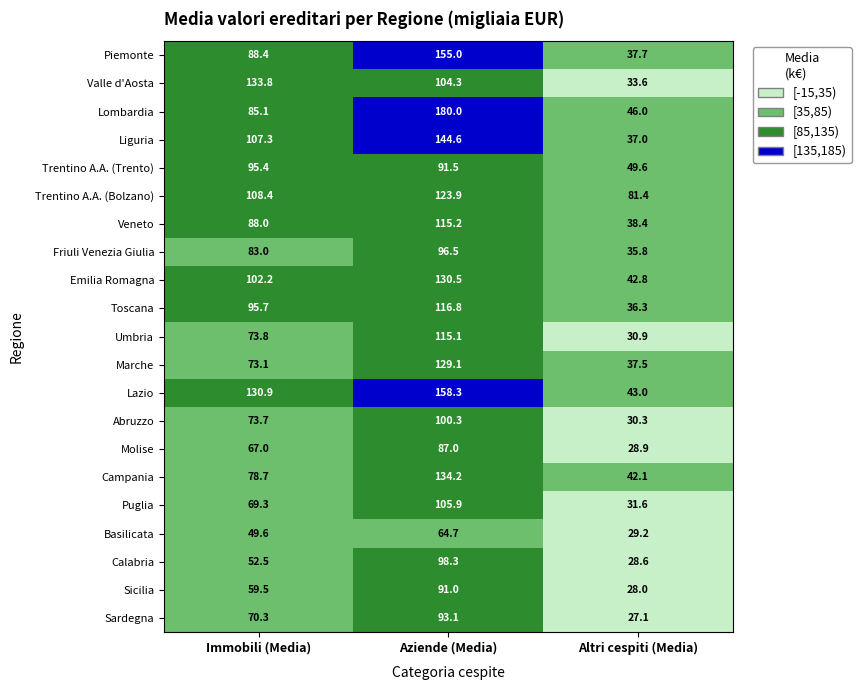

Read the Lazio value at Altri cespiti (Media).

43.0